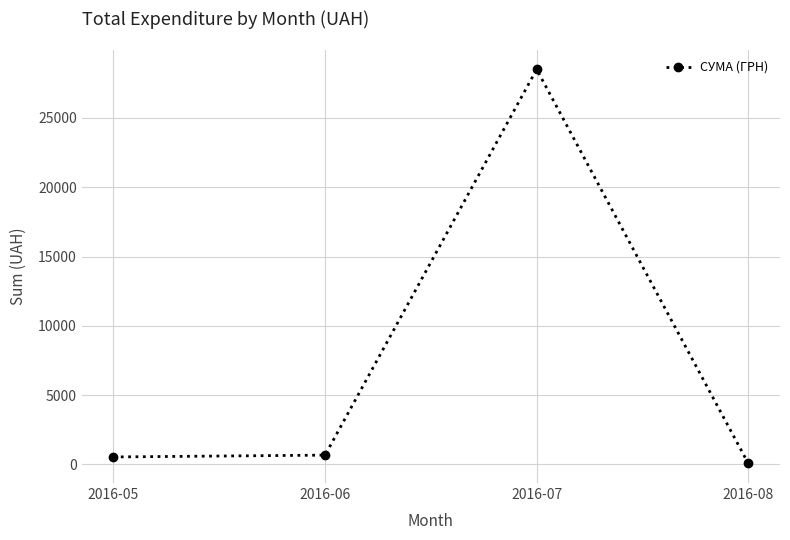

How many interior local peaks (higher than both neighbors) does the data have?

1